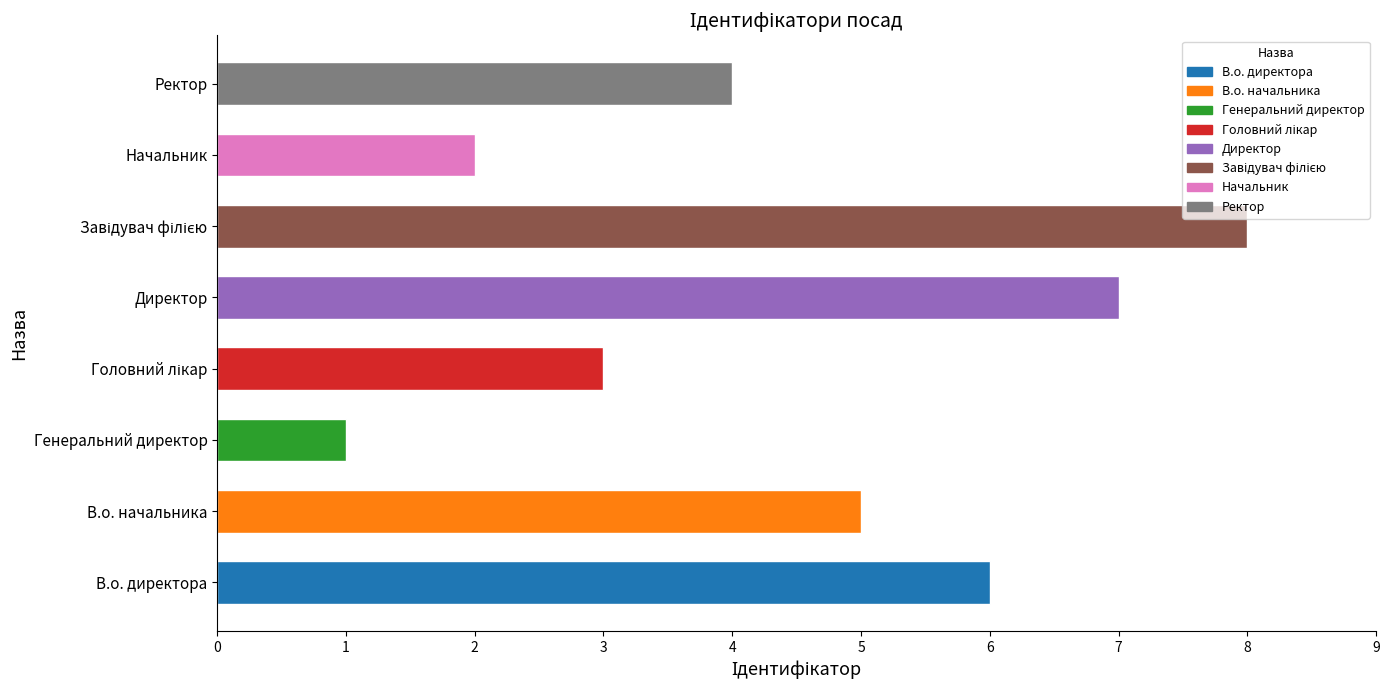

The value at В.о. директора is 11. True or false?

False